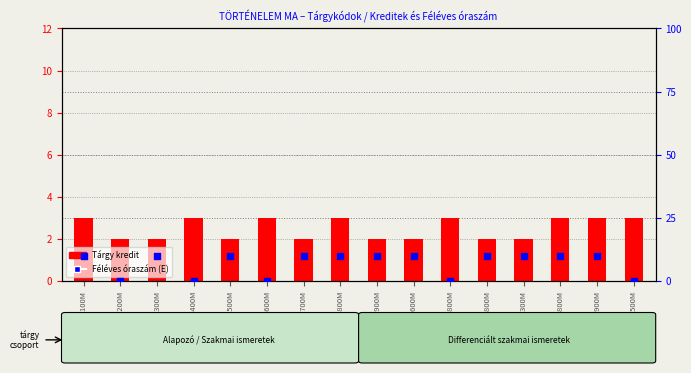

Which has a higher value, BMLTÖ14200M or BMLTÖ14900M?

BMLTÖ14900M